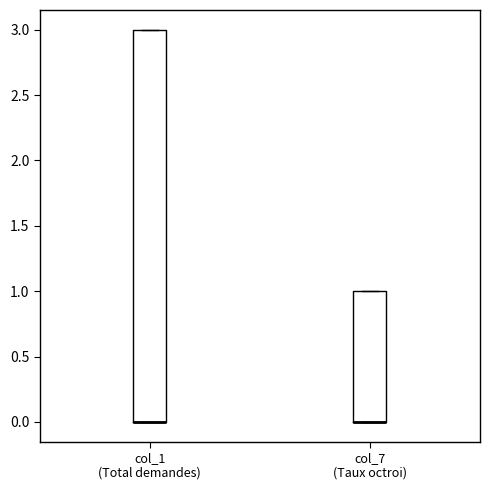

Where is the lower edge of the box for col_7 (Taux octroi) on the y-axis? The values are not printed on the chart, so give them approximately, as read against the axis.

0